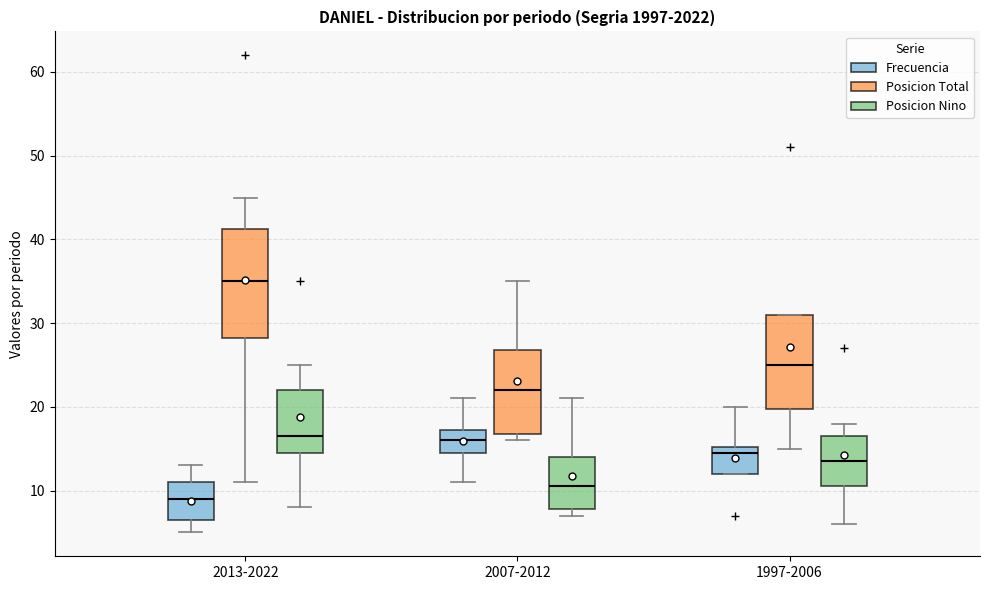

Where is the upper edge of the box for 1997-2006 (Frecuencia) on the y-axis? The values are not printed on the chart, so give them approximately, as read against the axis.

15